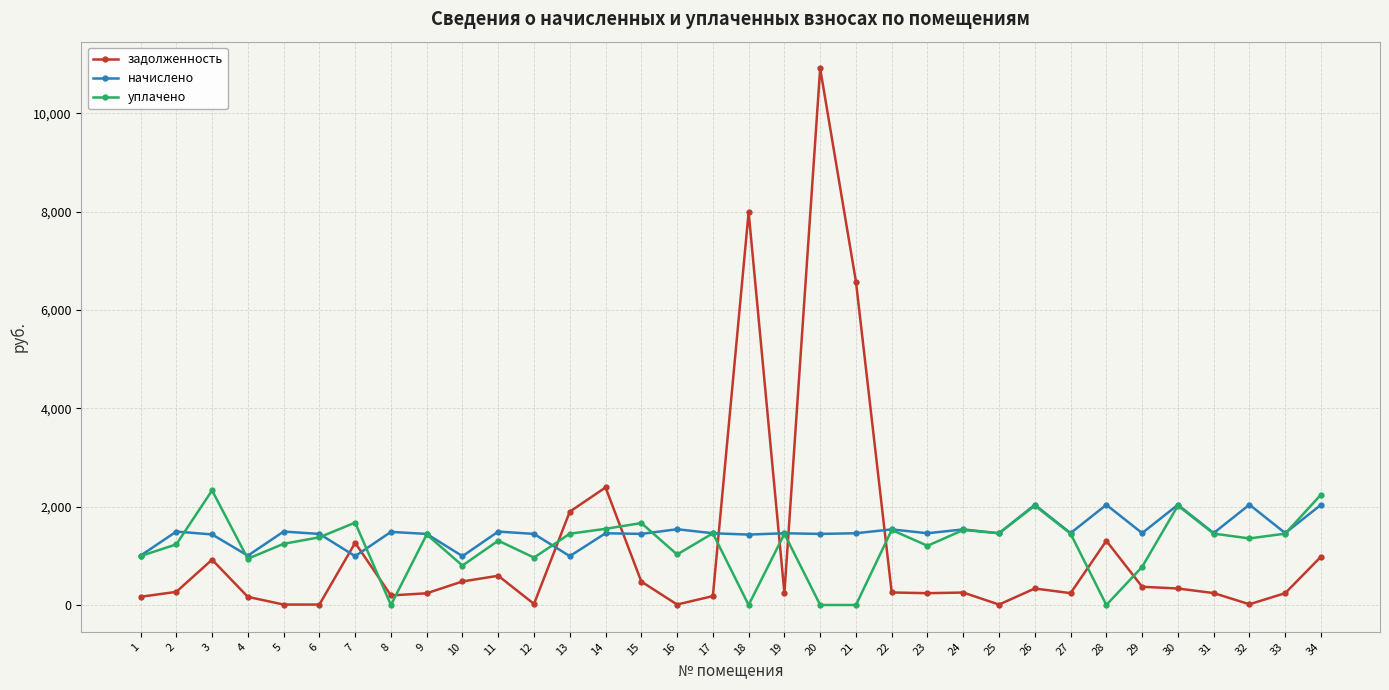

Where does the задолженность series first go above 254?

2